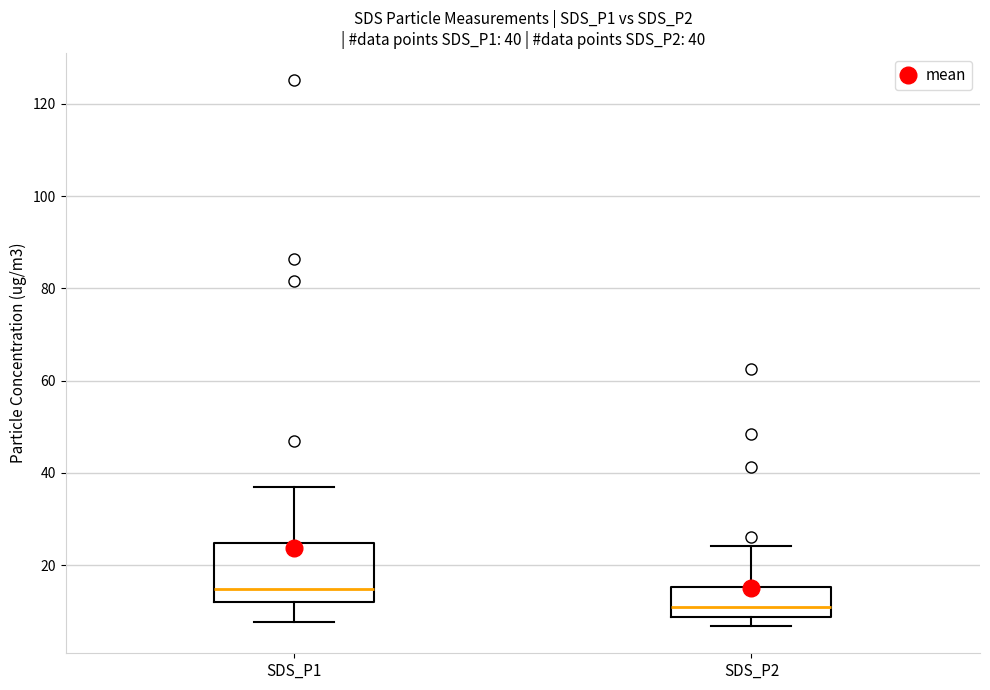

Comparing the boxes themselves (not the whiskers), which one is the tallest?

SDS_P1